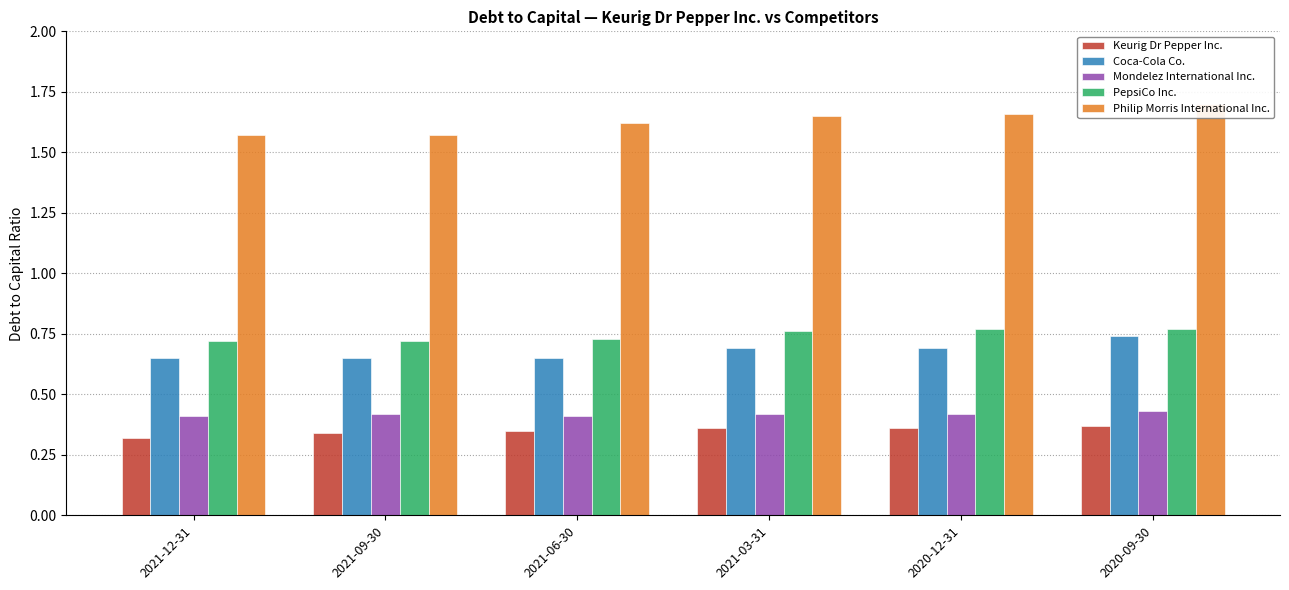

Read the Philip Morris International Inc. value at 2021-09-30.

1.6